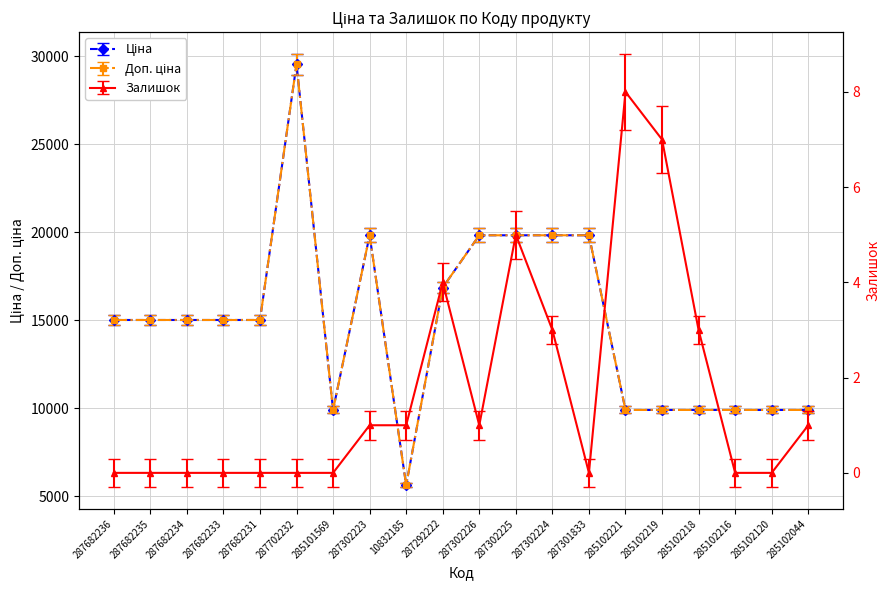

True or false: Ціна and Доп. ціна intersect in this chart.

False